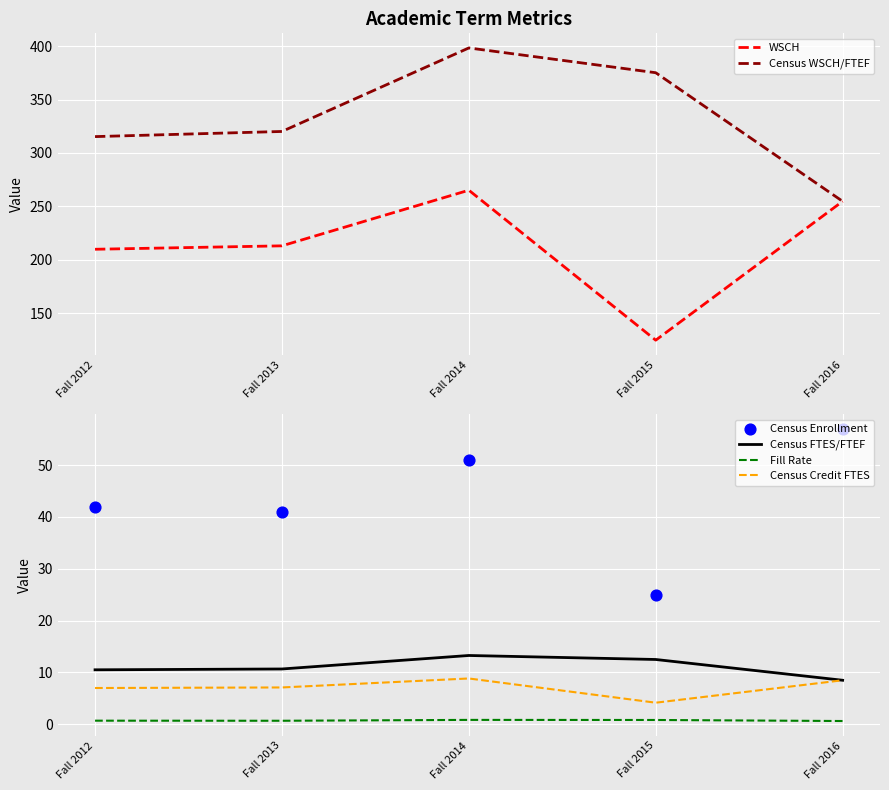

Which series has the largest total across all categories?

Census WSCH/FTEF